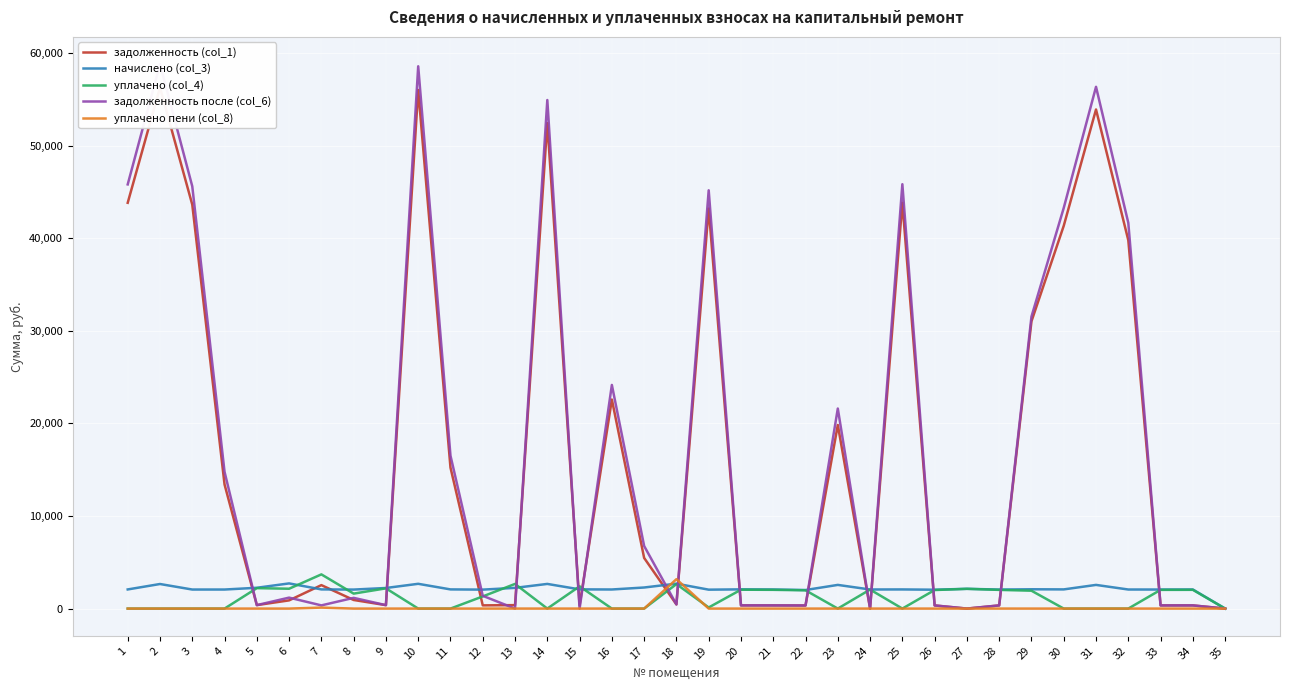

At how many categories does at least one series exceed 15152?

14